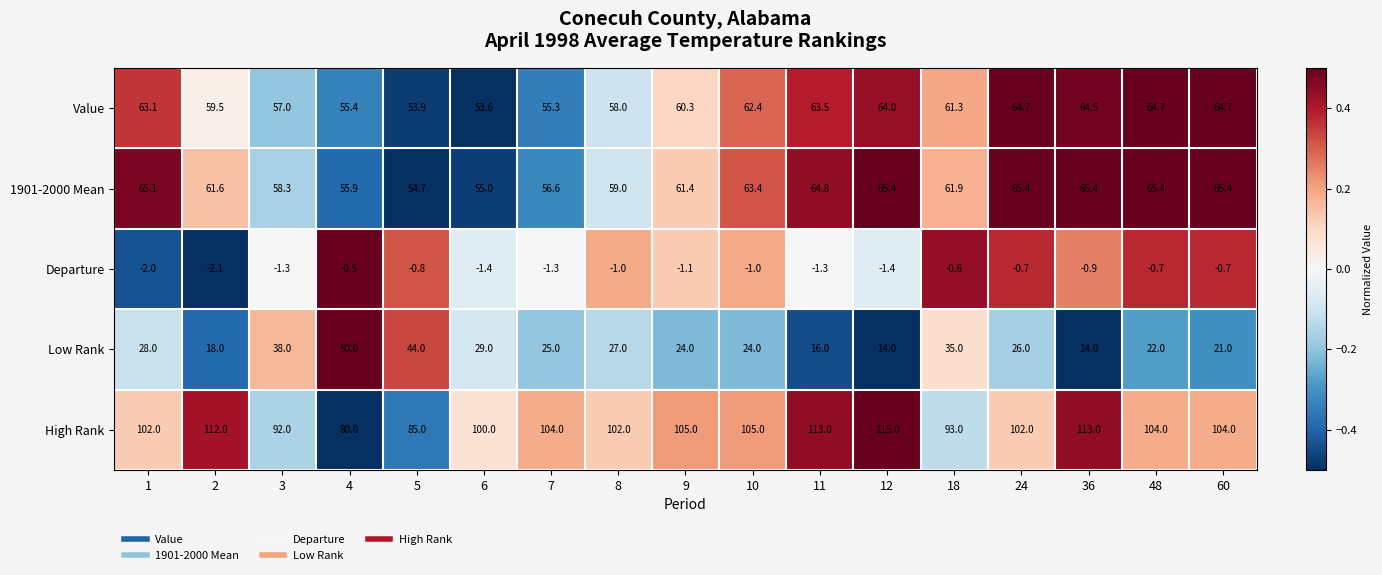

Where is 1901-2000 Mean nearest to the value 60?

8